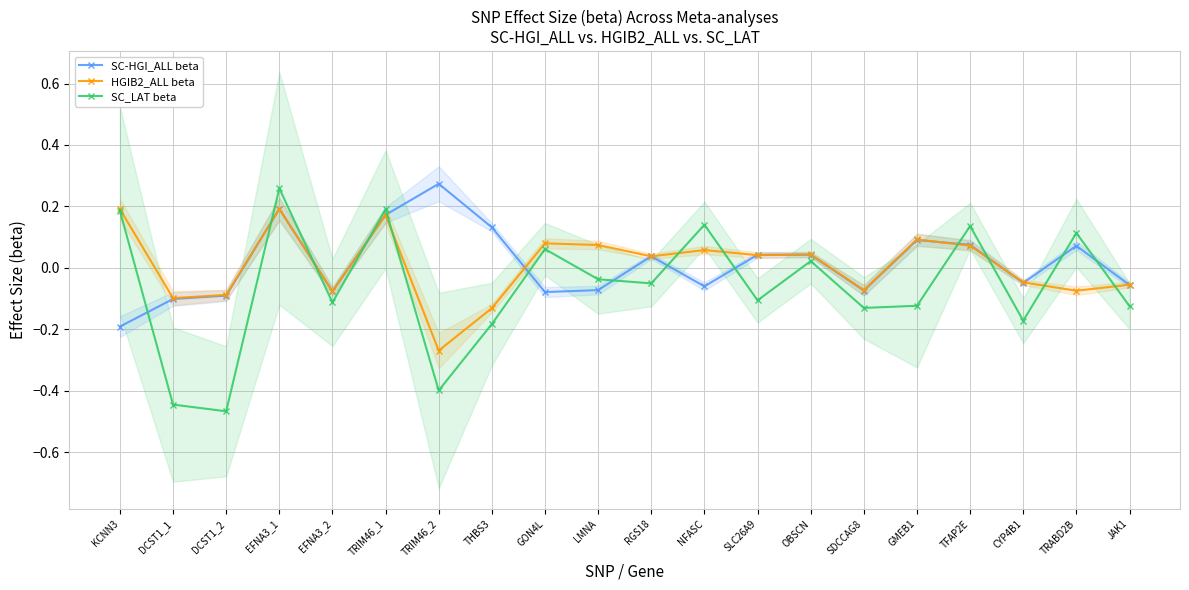

What is the maximum value shown in the chart?

0.3